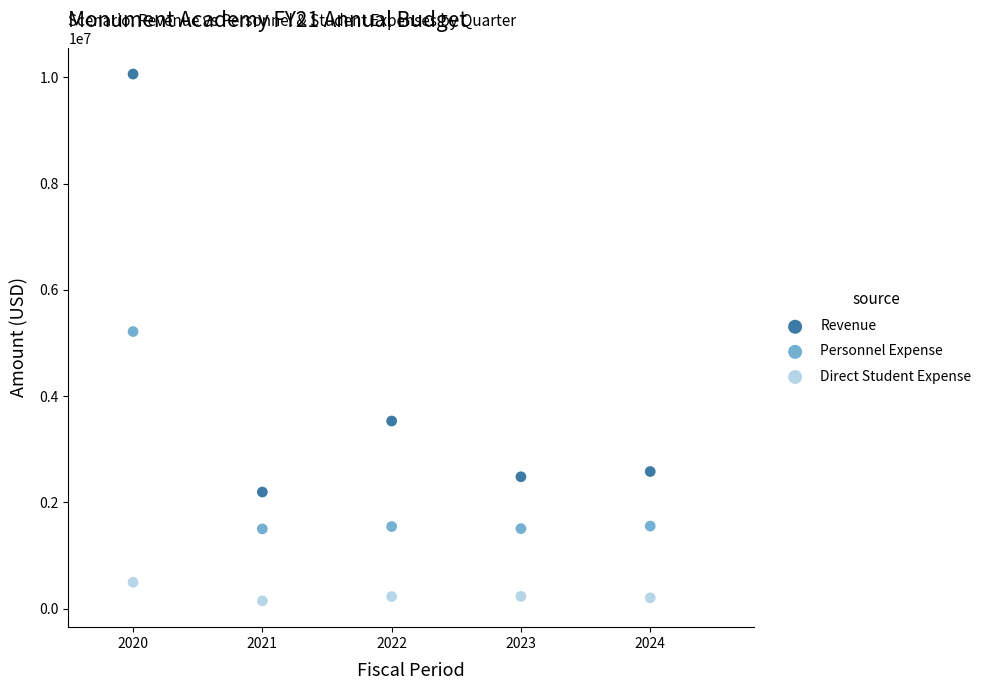

Which series reaches the maximum Y coordinate?

Revenue